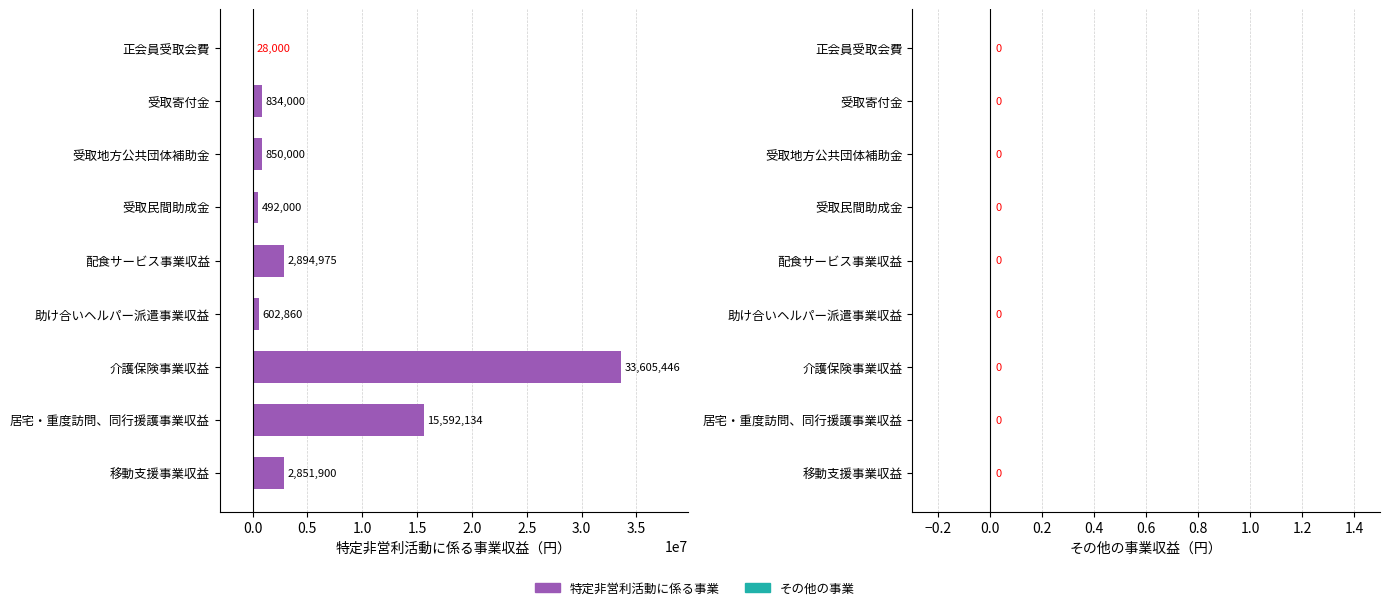

Are the bars horizontal?

Yes